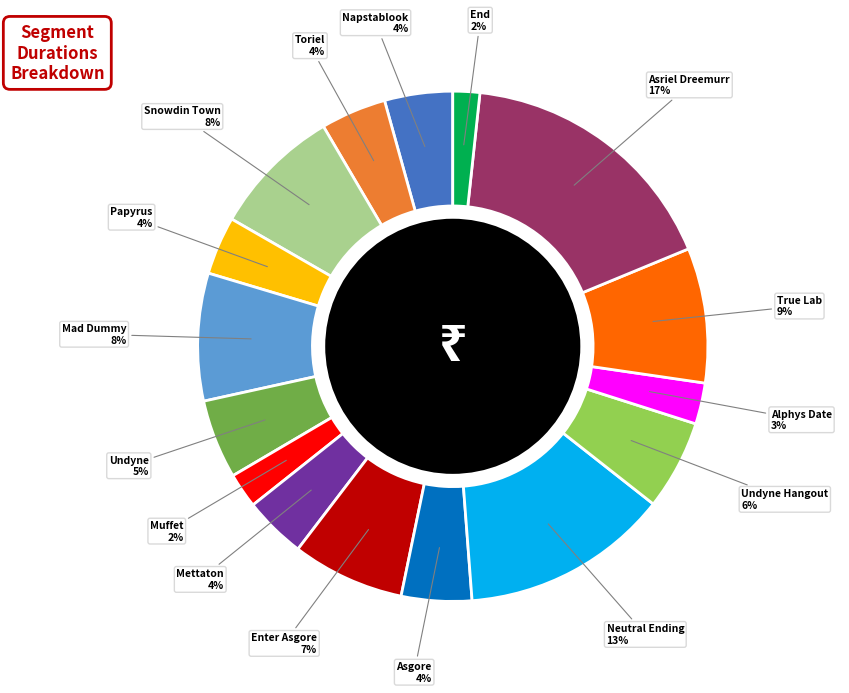

To the nearest percent, what is the average slice percentage?

6%